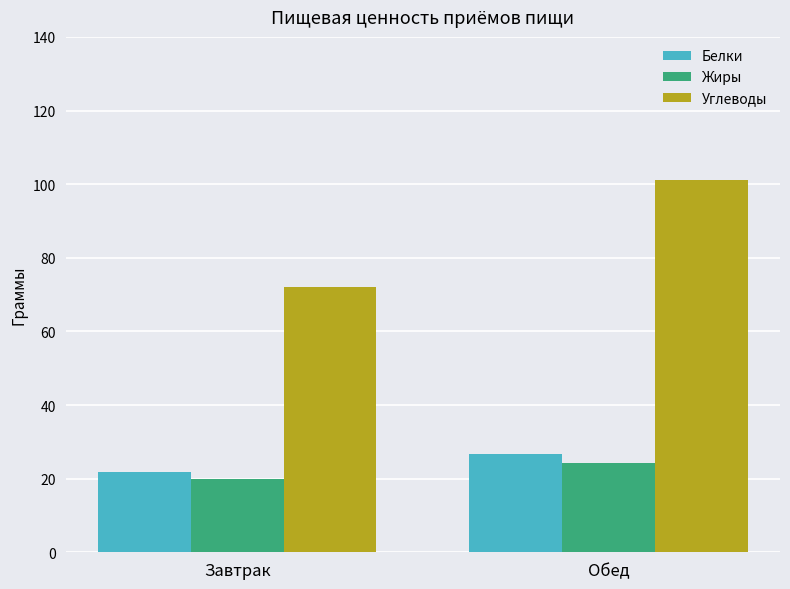

The Углеводы series shows 59.0 at Обед. True or false?

False